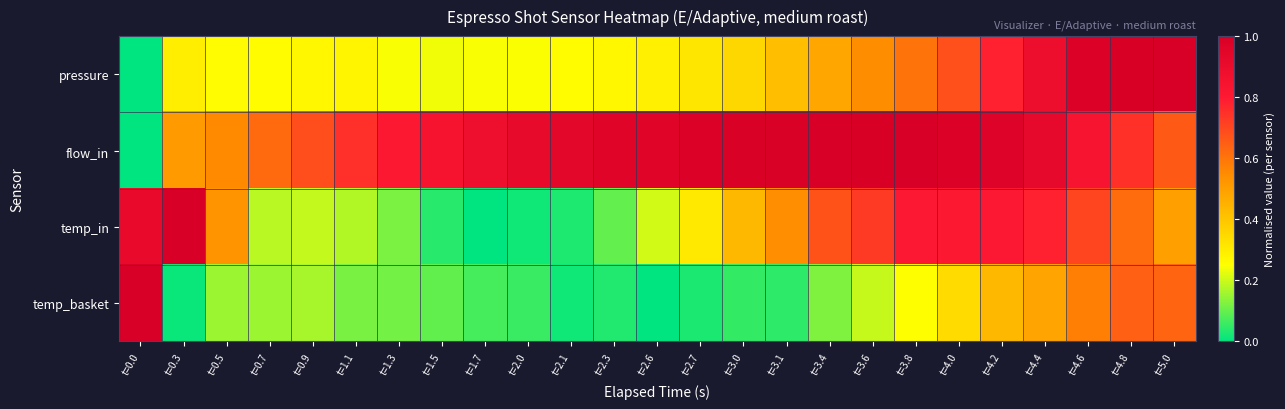

Reading left to right, transcribe all the data shown in this chart.

pressure: t=0.0=0.0	t=0.3=0.3	t=0.5=0.3	t=0.7=0.3	t=0.9=0.3	t=1.1=0.3	t=1.3=0.2	t=1.5=0.2	t=1.7=0.2	t=2.0=0.2	t=2.1=0.3	t=2.3=0.3	t=2.6=0.3	t=2.7=0.3	t=3.0=0.4	t=3.1=0.4	t=3.4=0.5	t=3.6=0.5	t=3.8=0.6	t=4.0=0.7	t=4.2=0.8	t=4.4=0.9	t=4.6=1.0	t=4.8=1.0	t=5.0=1.0
flow_in: t=0.0=0.0	t=0.3=0.5	t=0.5=0.6	t=0.7=0.6	t=0.9=0.7	t=1.1=0.8	t=1.3=0.8	t=1.5=0.8	t=1.7=0.9	t=2.0=0.9	t=2.1=0.9	t=2.3=1.0	t=2.6=1.0	t=2.7=1.0	t=3.0=1.0	t=3.1=1.0	t=3.4=1.0	t=3.6=1.0	t=3.8=1.0	t=4.0=1.0	t=4.2=1.0	t=4.4=0.9	t=4.6=0.8	t=4.8=0.7	t=5.0=0.7
temp_in: t=0.0=0.9	t=0.3=1.0	t=0.5=0.5	t=0.7=0.2	t=0.9=0.2	t=1.1=0.2	t=1.3=0.1	t=1.5=0.0	t=1.7=0.0	t=2.0=0.0	t=2.1=0.0	t=2.3=0.1	t=2.6=0.2	t=2.7=0.3	t=3.0=0.4	t=3.1=0.5	t=3.4=0.7	t=3.6=0.7	t=3.8=0.8	t=4.0=0.8	t=4.2=0.8	t=4.4=0.8	t=4.6=0.7	t=4.8=0.6	t=5.0=0.5
temp_basket: t=0.0=1.0	t=0.3=0.0	t=0.5=0.2	t=0.7=0.2	t=0.9=0.2	t=1.1=0.1	t=1.3=0.1	t=1.5=0.1	t=1.7=0.1	t=2.0=0.1	t=2.1=0.0	t=2.3=0.0	t=2.6=0.0	t=2.7=0.0	t=3.0=0.1	t=3.1=0.0	t=3.4=0.1	t=3.6=0.2	t=3.8=0.3	t=4.0=0.3	t=4.2=0.4	t=4.4=0.5	t=4.6=0.6	t=4.8=0.6	t=5.0=0.6